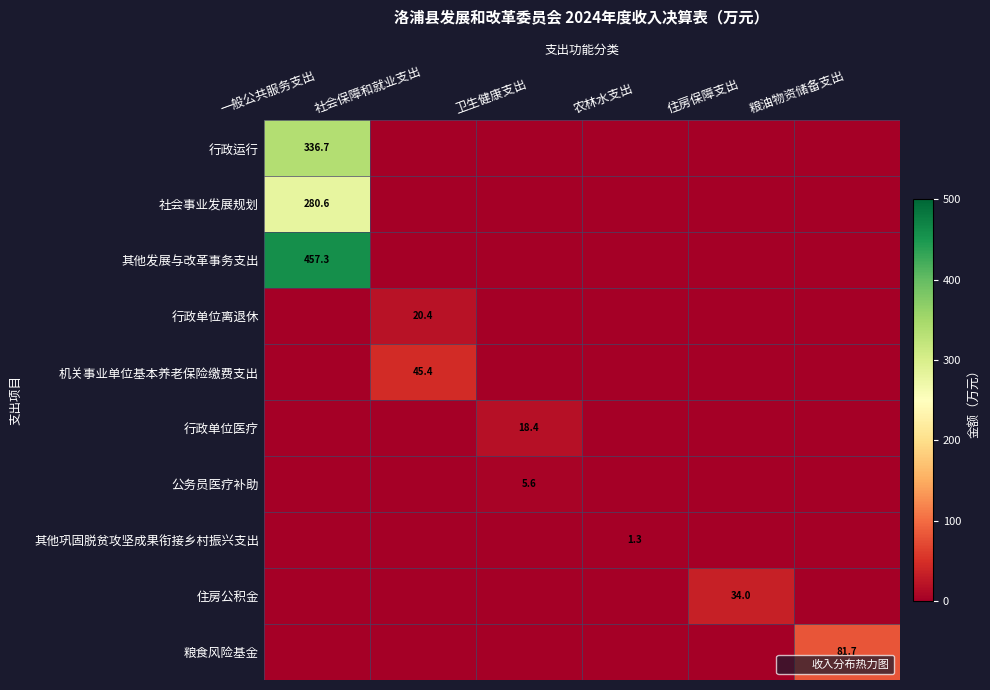

What is the total value across all series at 一般公共服务支出?

1074.5